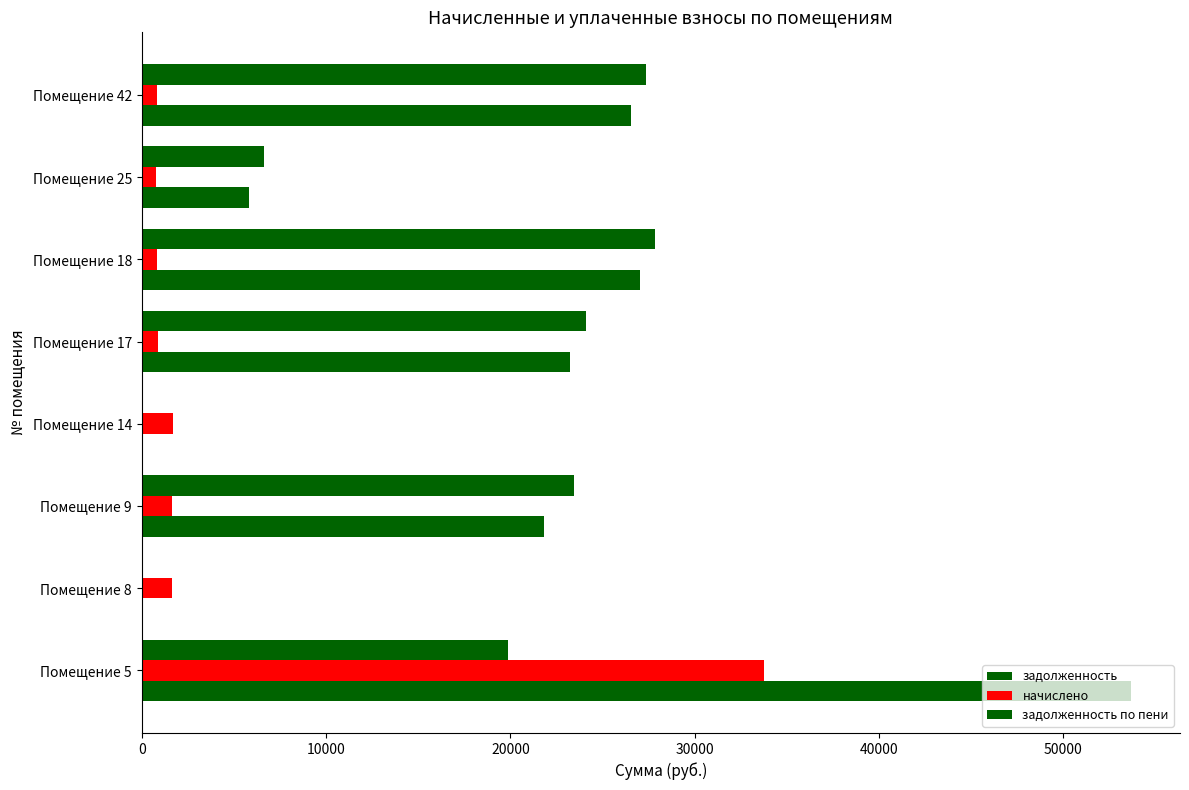

How many categories are shown in the chart?

8